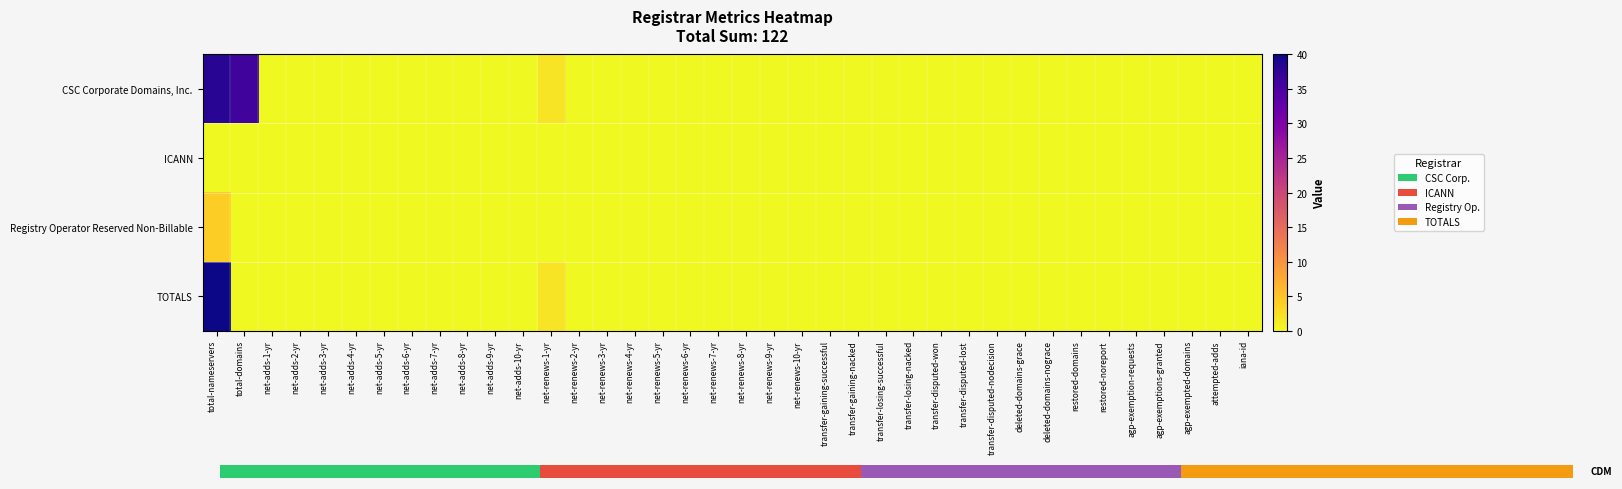

At transfer-disputed-lost, list the series in order from largest to smallest.

CSC Corporate Domains, Inc., ICANN, Registry Operator Reserved Non-Billable, TOTALS